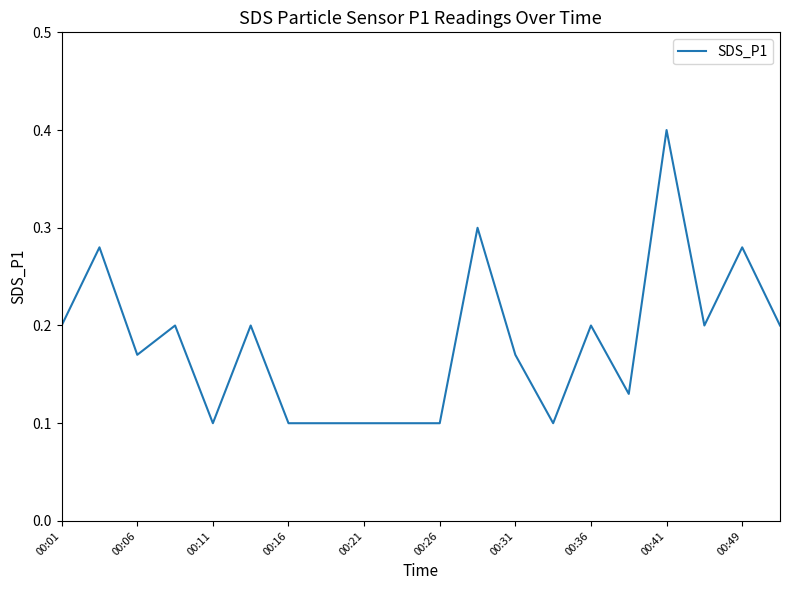

What is the greatest value displayed?

0.4